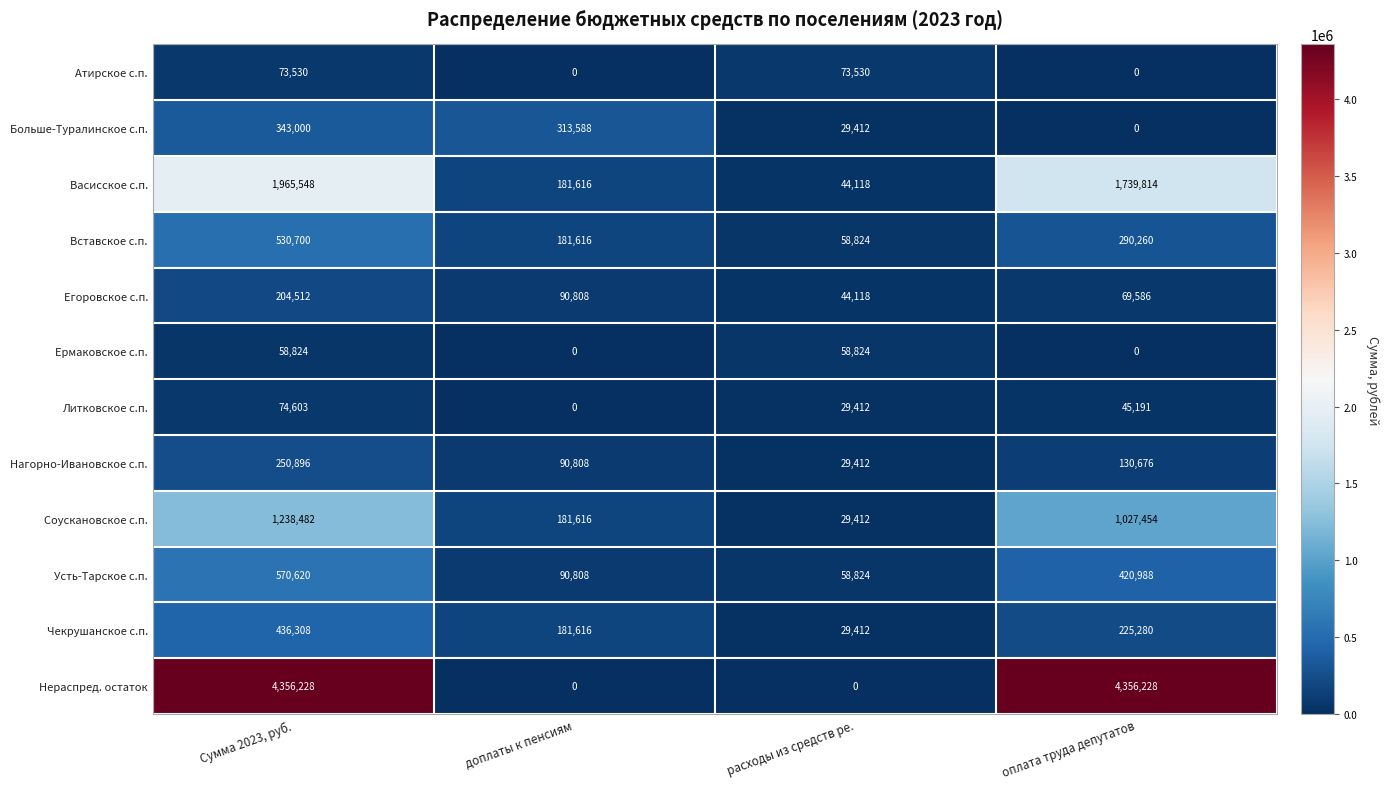

What is the sum of the Вставское с.п. values at доплаты к пенсиям and Сумма 2023, руб.?

712316